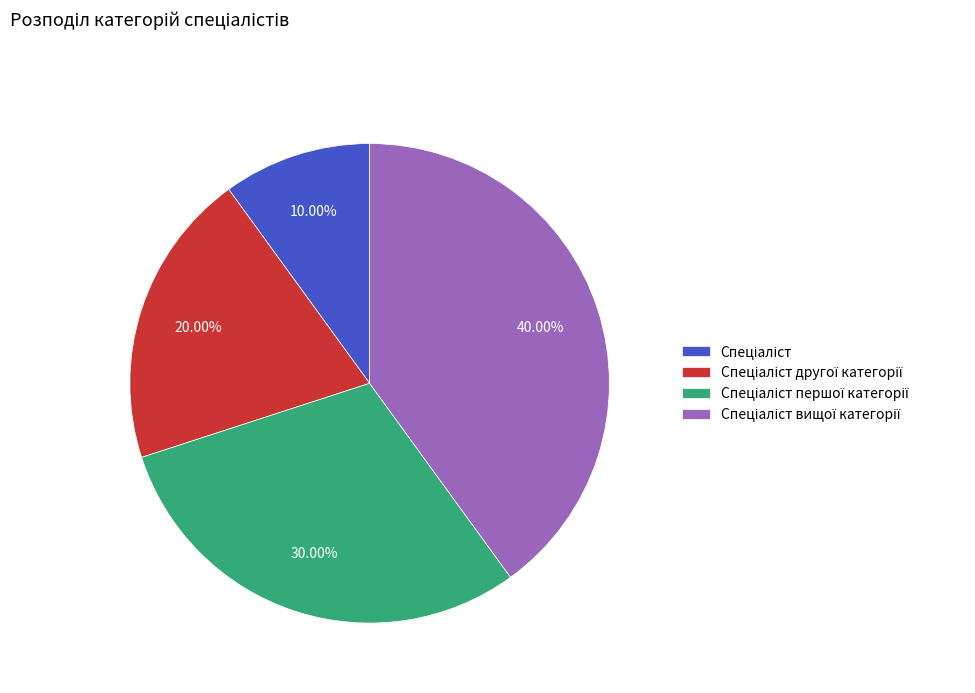

How many slices are in this pie chart?

4